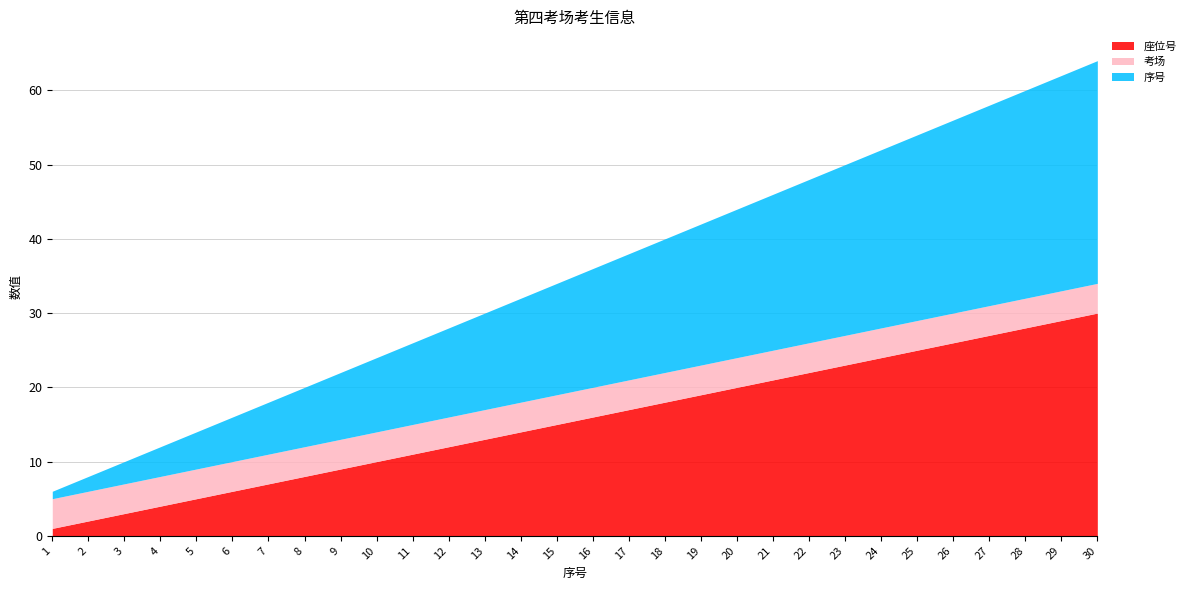

What is the average value of the 序号 series?

16